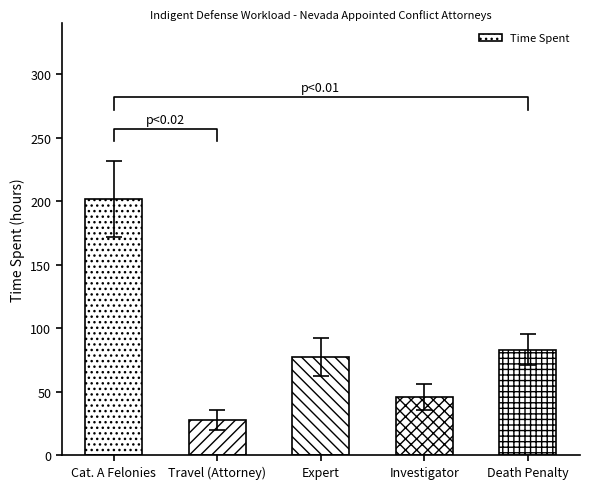

List the labels in order of value, smallest first.

Travel (Attorney), Investigator, Expert, Death Penalty, Cat. A Felonies